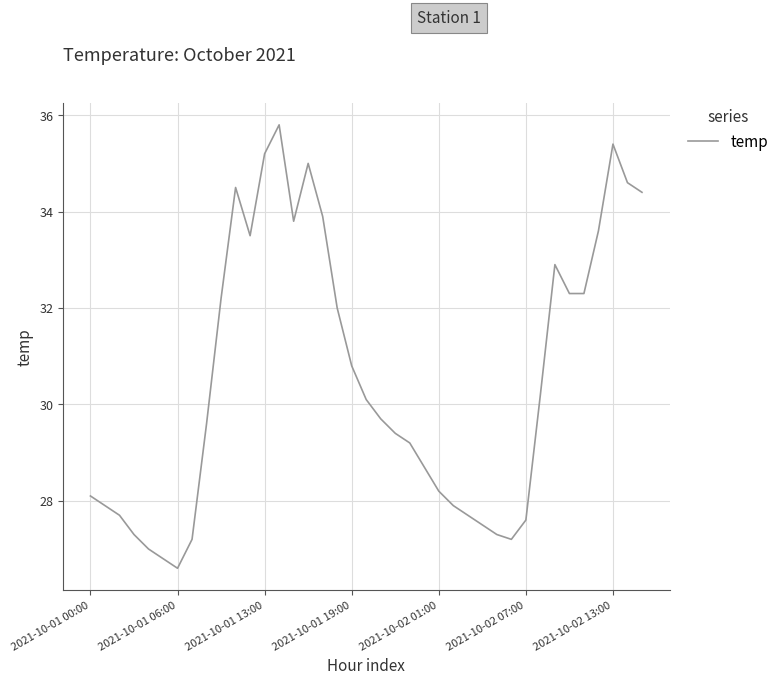

Does the chart have visible grid lines?

Yes